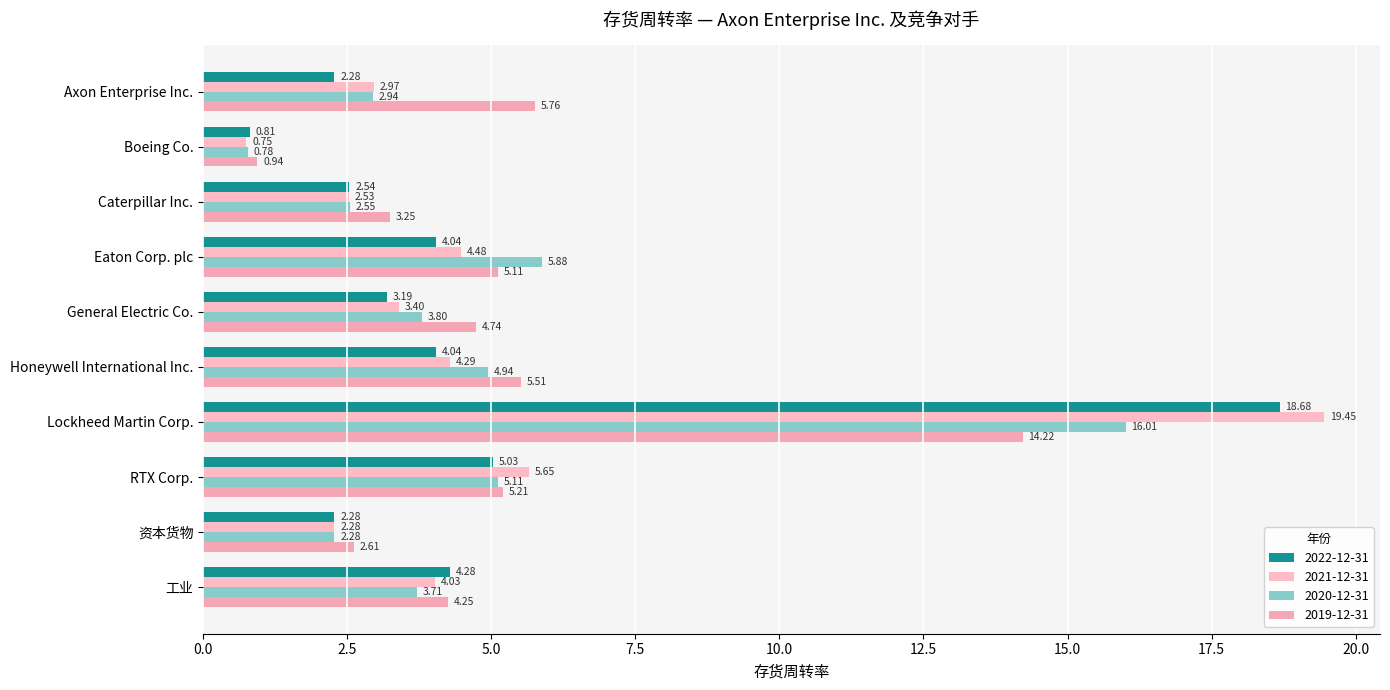

What is the label of the 4th bar from the right?

Lockheed Martin Corp.